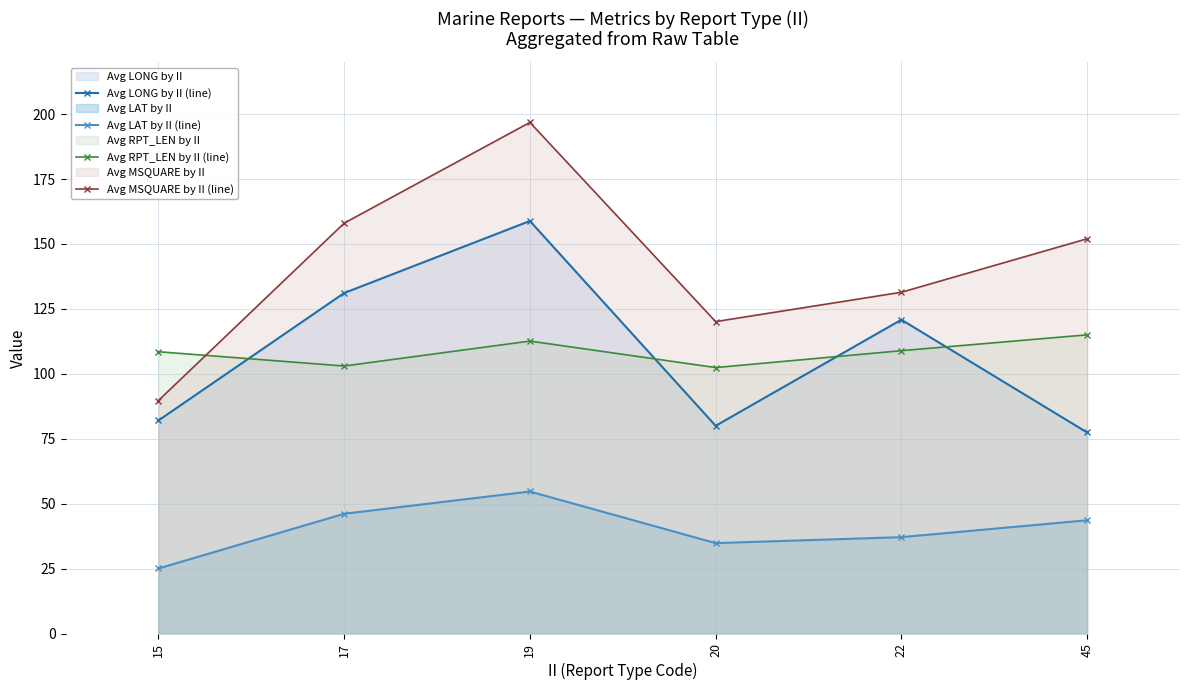

List the series in order of their peak value, lowest first.

Avg LAT by II (line), Avg RPT_LEN by II (line), Avg LONG by II (line), Avg MSQUARE by II (line)